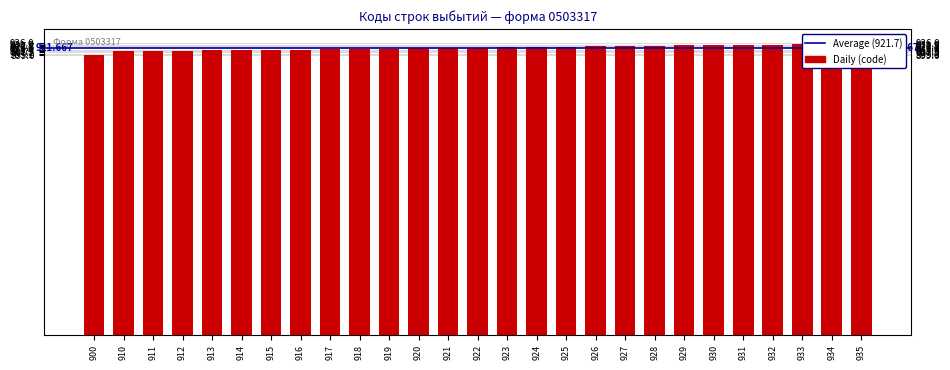

What is the minimum value shown in the chart?

900